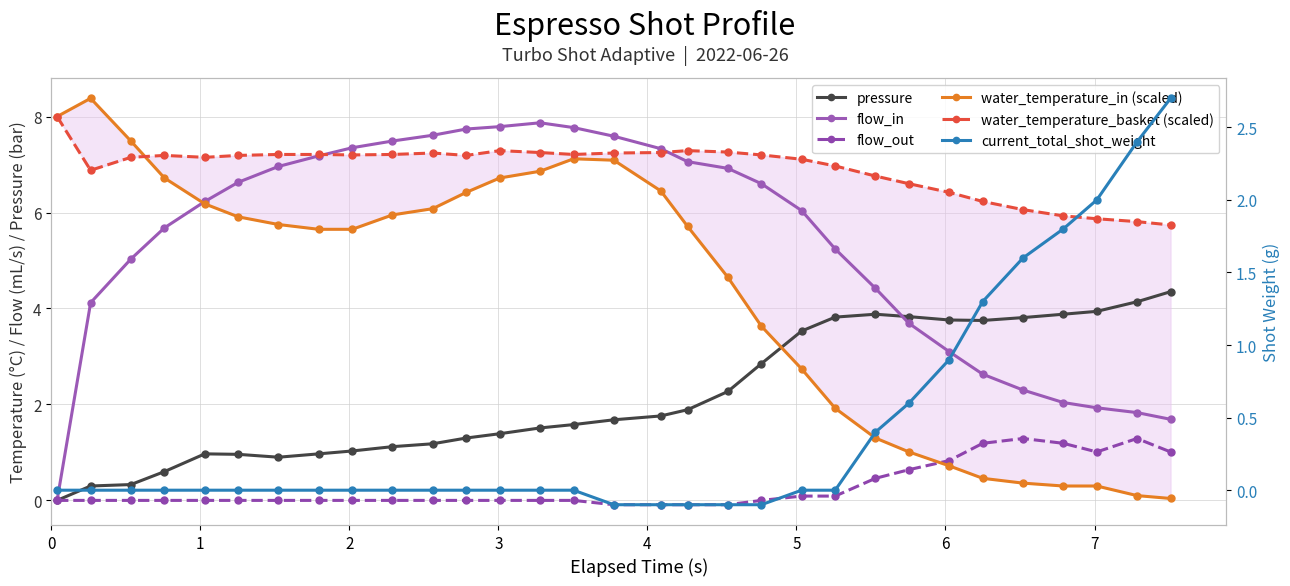

What is the spread (max minus min) of values at 4?

7.2